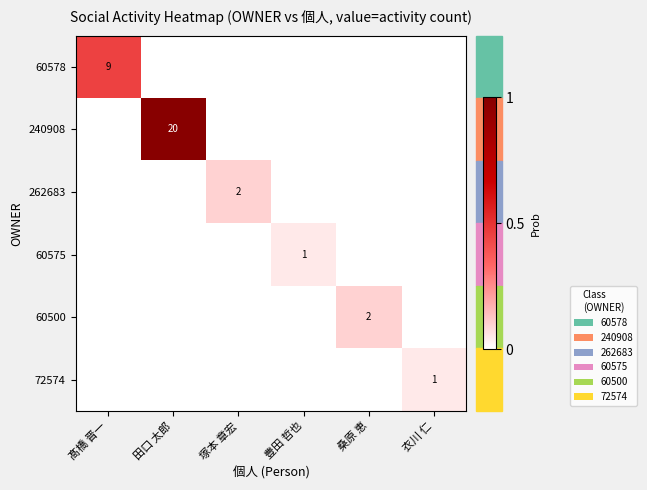

The value of 60575 at 豊田 哲也 is 1. True or false?

True